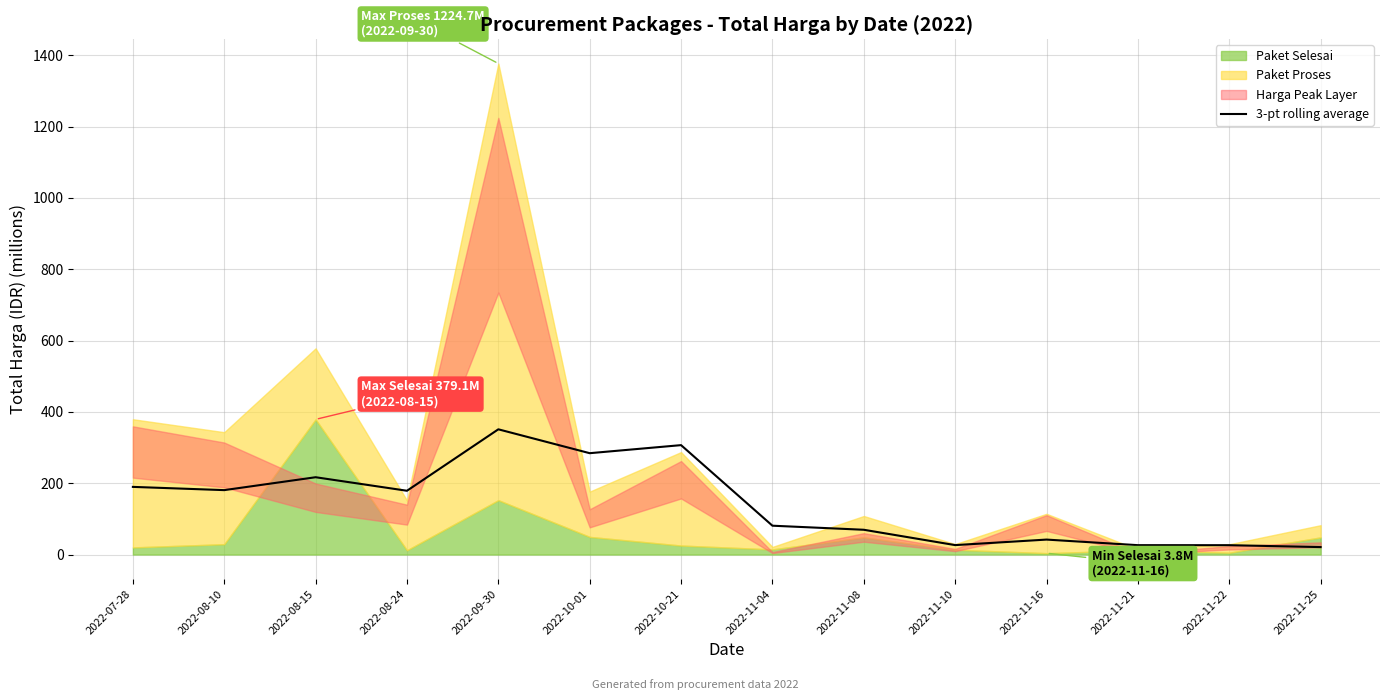

What is the average value?

142.9